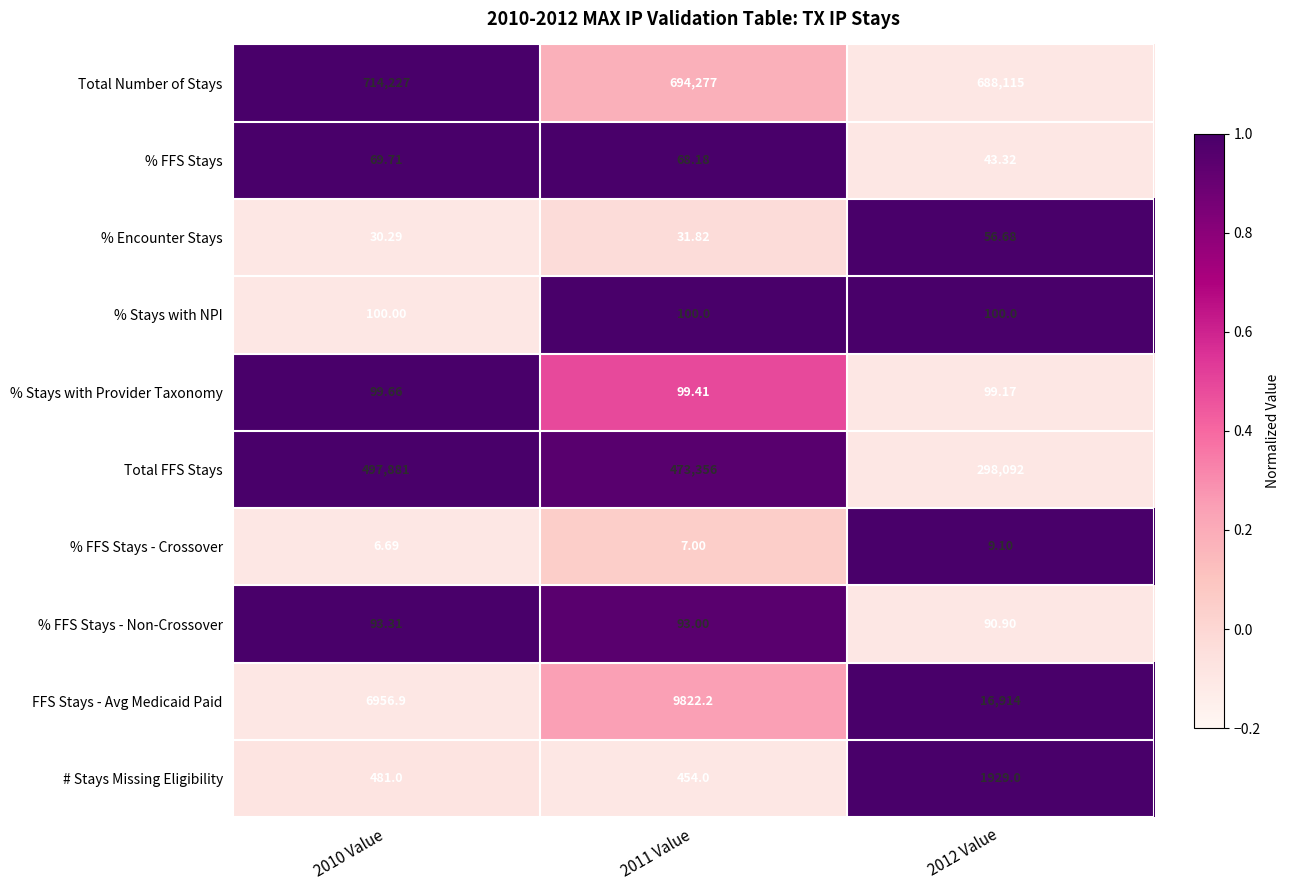

Which series has the widest spread of values?

Total FFS Stays